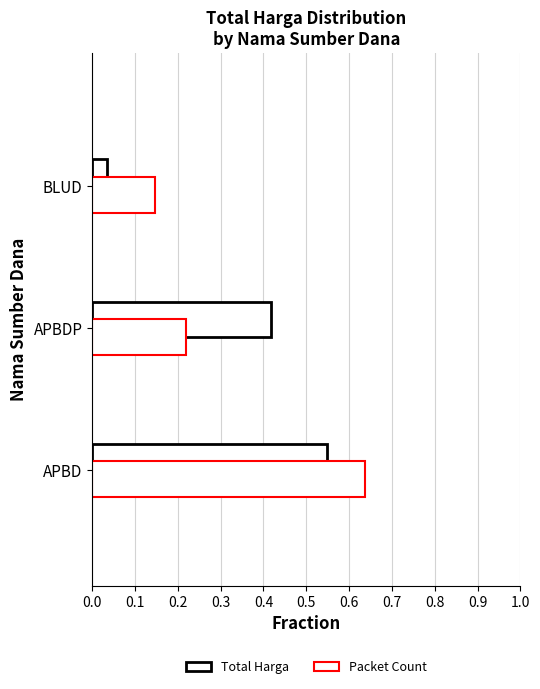

At how many categories does at least one series exceed 0?

3